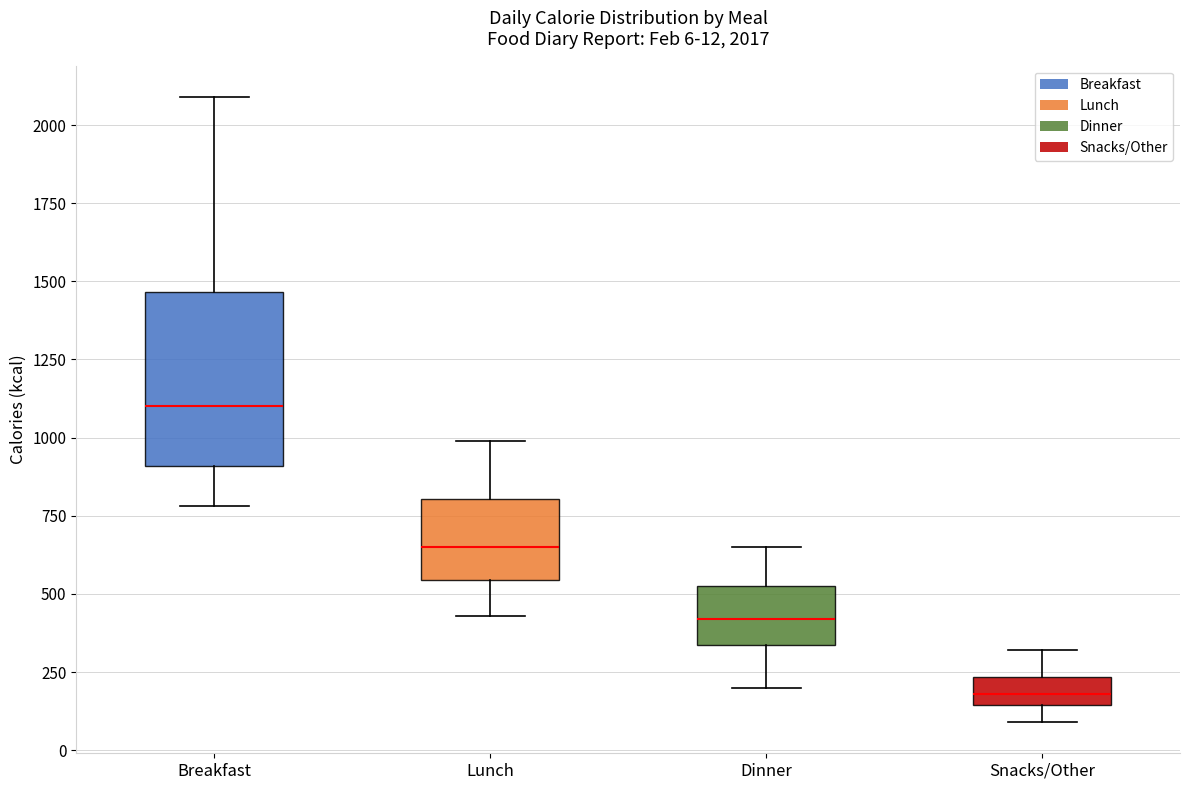

Comparing the boxes themselves (not the whiskers), which one is the tallest?

Breakfast